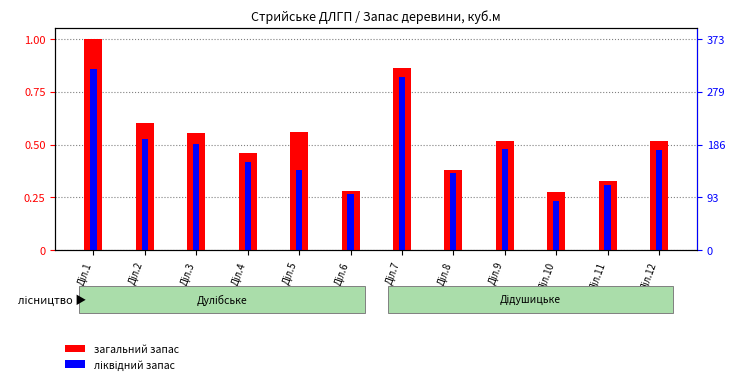

Rank the series at Дiл.1 from lowest to highest value.

ліквідний запас, загальний запас